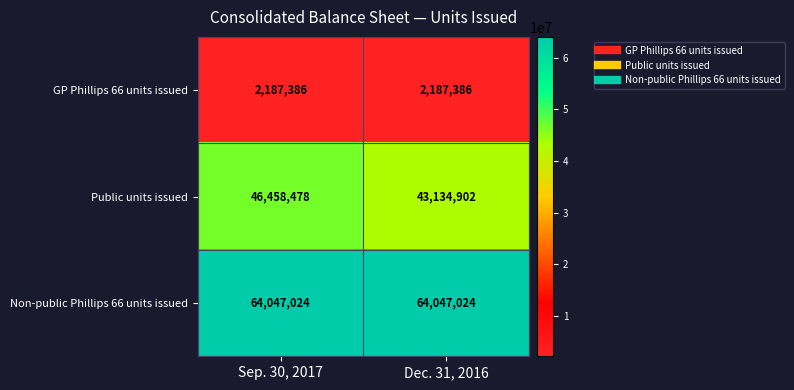

Rank the series at Sep. 30, 2017 from lowest to highest value.

GP Phillips 66 units issued, Public units issued, Non-public Phillips 66 units issued